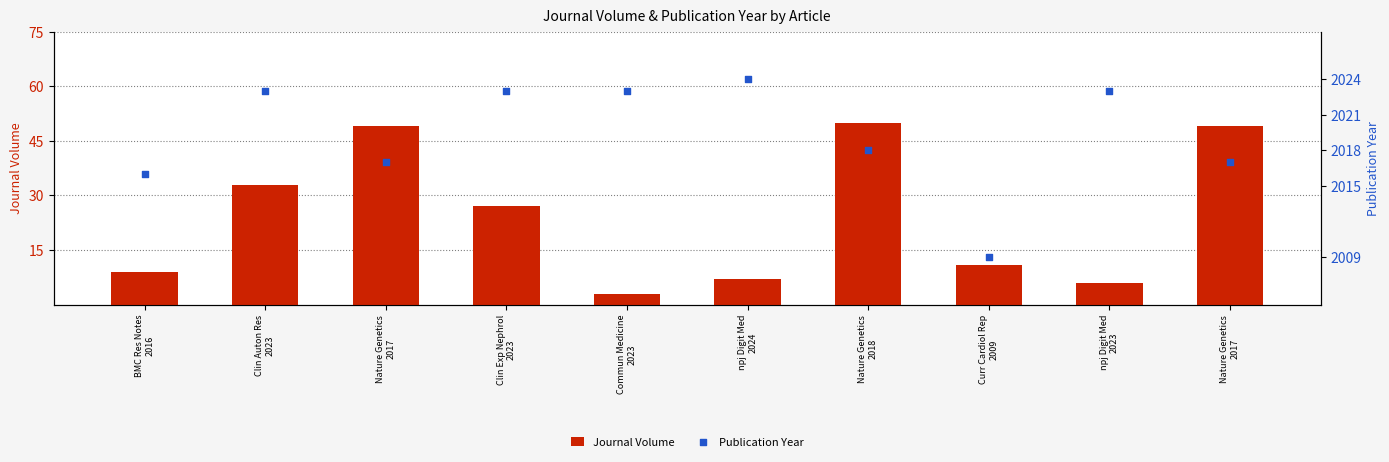

Which series has the largest Y range (max minus min)?

Journal Volume